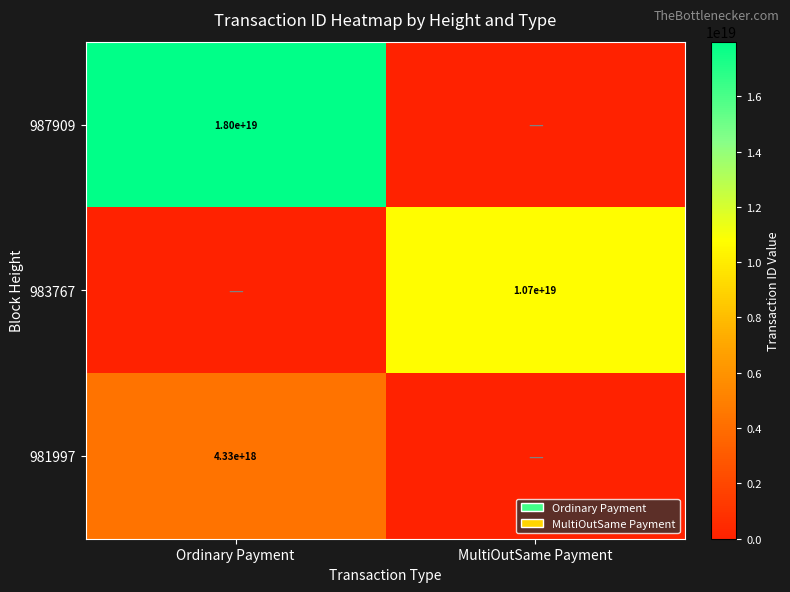

Which has a higher value, Ordinary Payment or MultiOutSame Payment?

Ordinary Payment